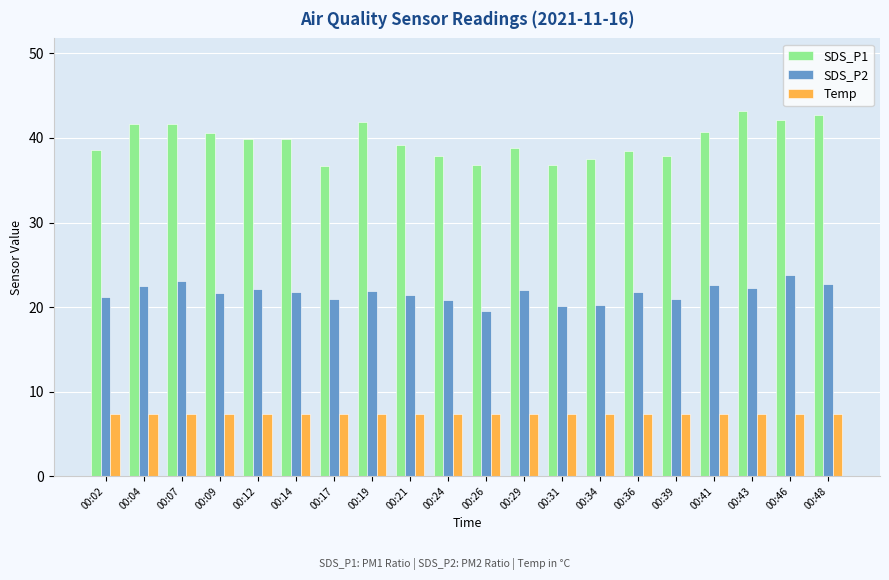

True or false: SDS_P2 has a value of 36.0 at 00:04.

False